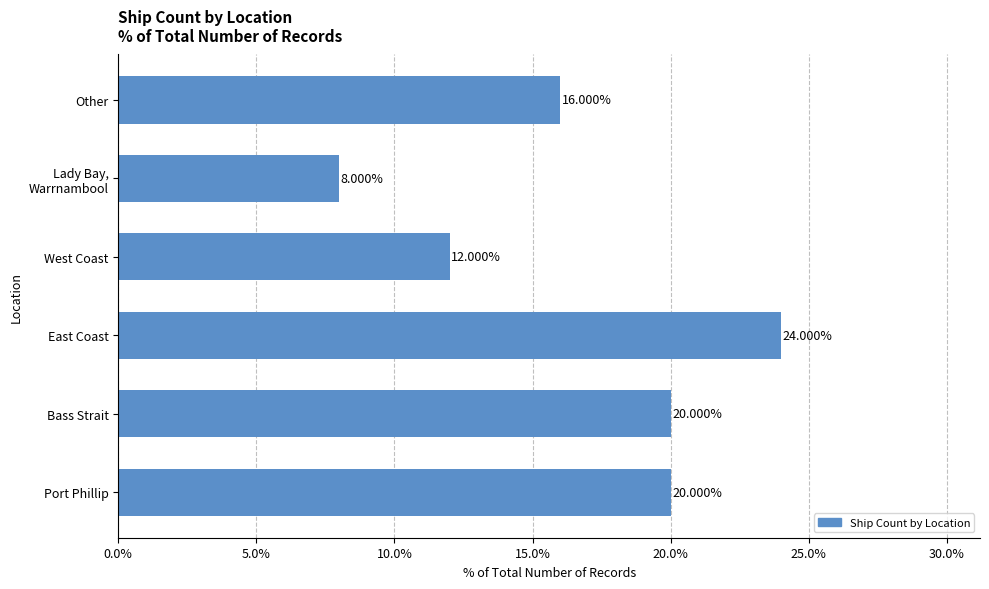

Which label corresponds to the smallest value in the chart?

Lady Bay,
Warrnambool